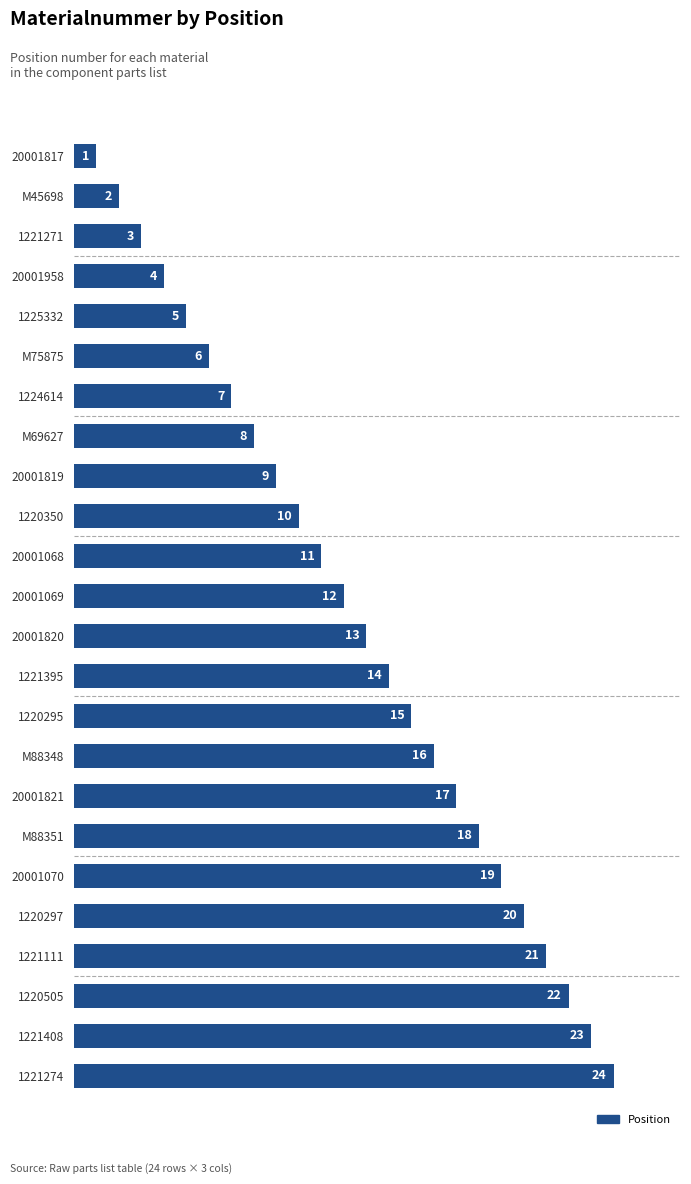

Which has a higher value, 1220297 or 1220350?

1220297